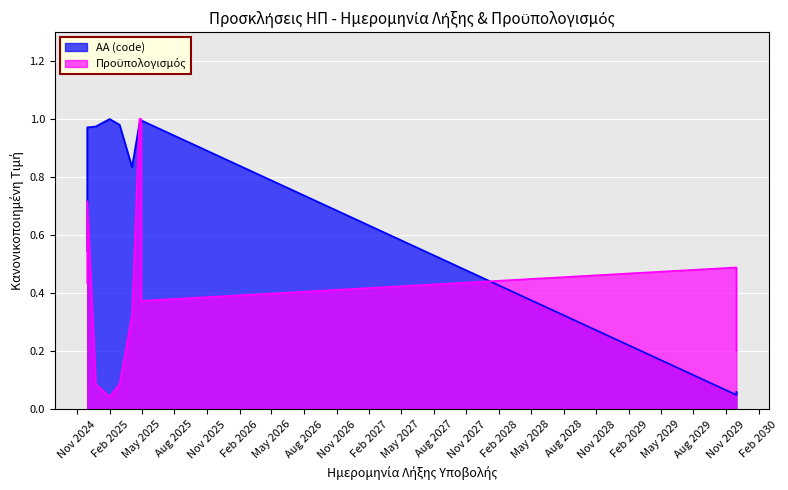

How many data points does each series have?

11